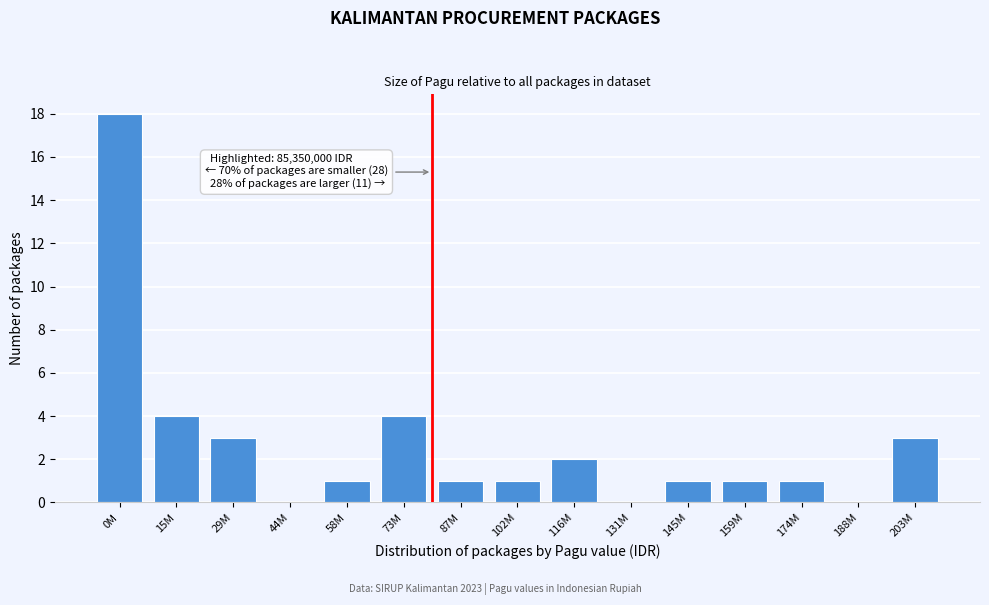

Reading left to right, extract all data points from this chart.

0M=18	15M=4	29M=3	44M=0	58M=1	73M=4	87M=1	102M=1	116M=2	131M=0	145M=1	159M=1	174M=1	188M=0	203M=3